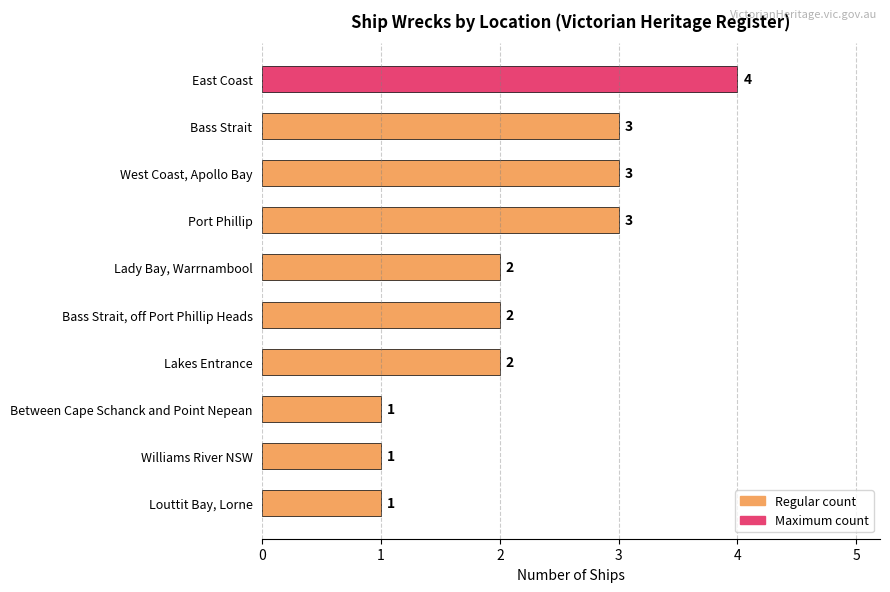

Reading top to bottom, what are all the values shown in this chart?

East Coast=4	Bass Strait=3	West Coast, Apollo Bay=3	Port Phillip=3	Lady Bay, Warrnambool=2	Bass Strait, off Port Phillip Heads=2	Lakes Entrance=2	Between Cape Schanck and Point Nepean=1	Williams River NSW=1	Louttit Bay, Lorne=1